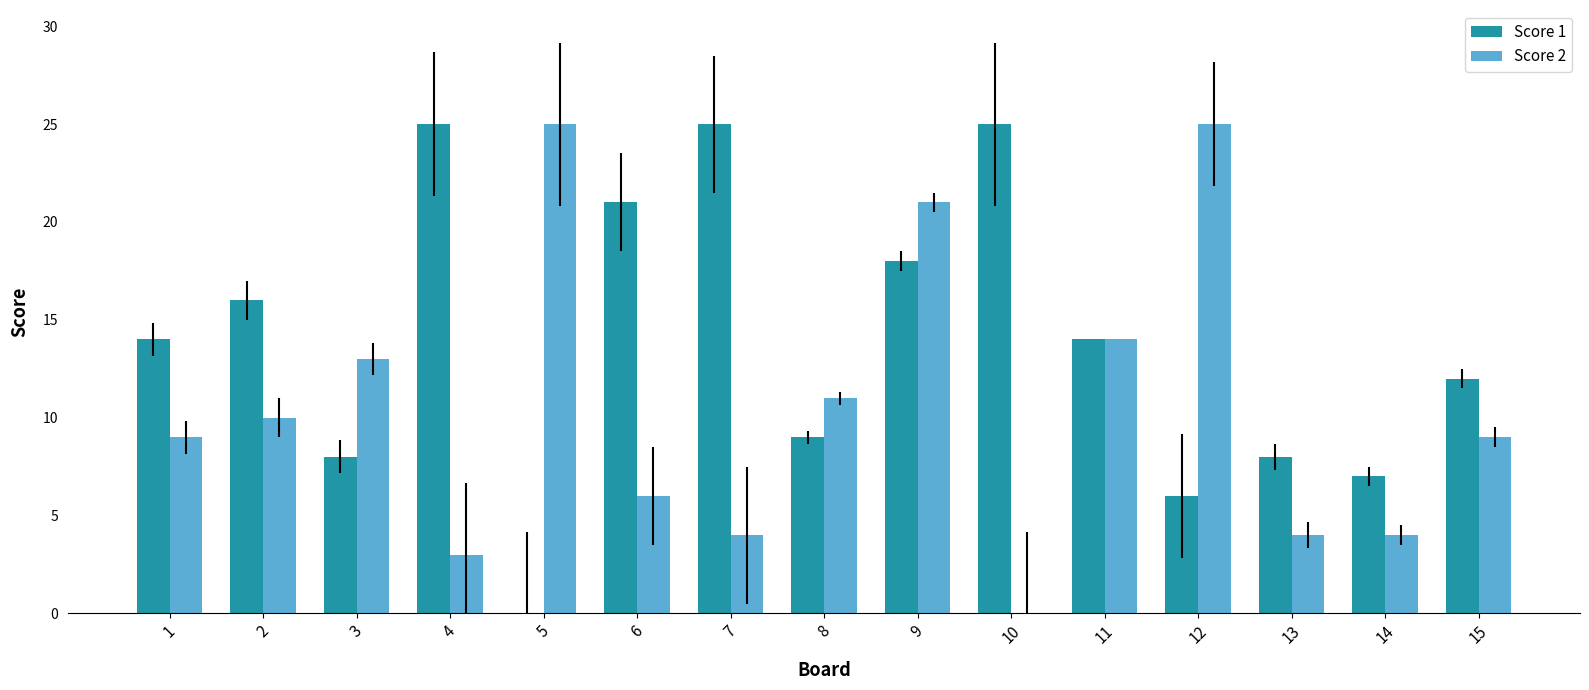

Is the value of Score 2 at 15 greater than the value of Score 1 at 2?

No